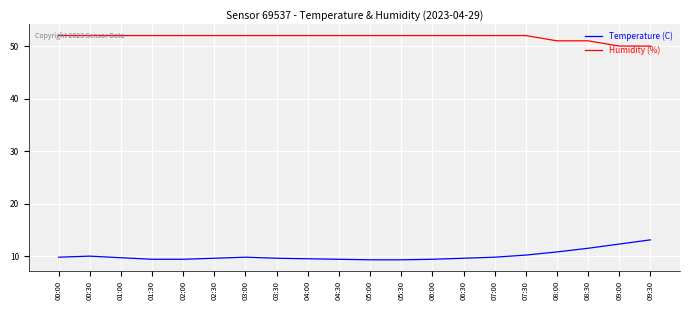

At 08:30, list the series in order from smallest to largest.

Temperature (C), Humidity (%)